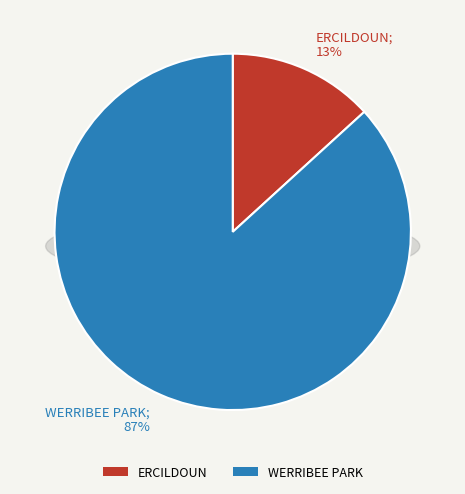

What is the total percentage of WERRIBEE PARK and ERCILDOUN?

100.0%